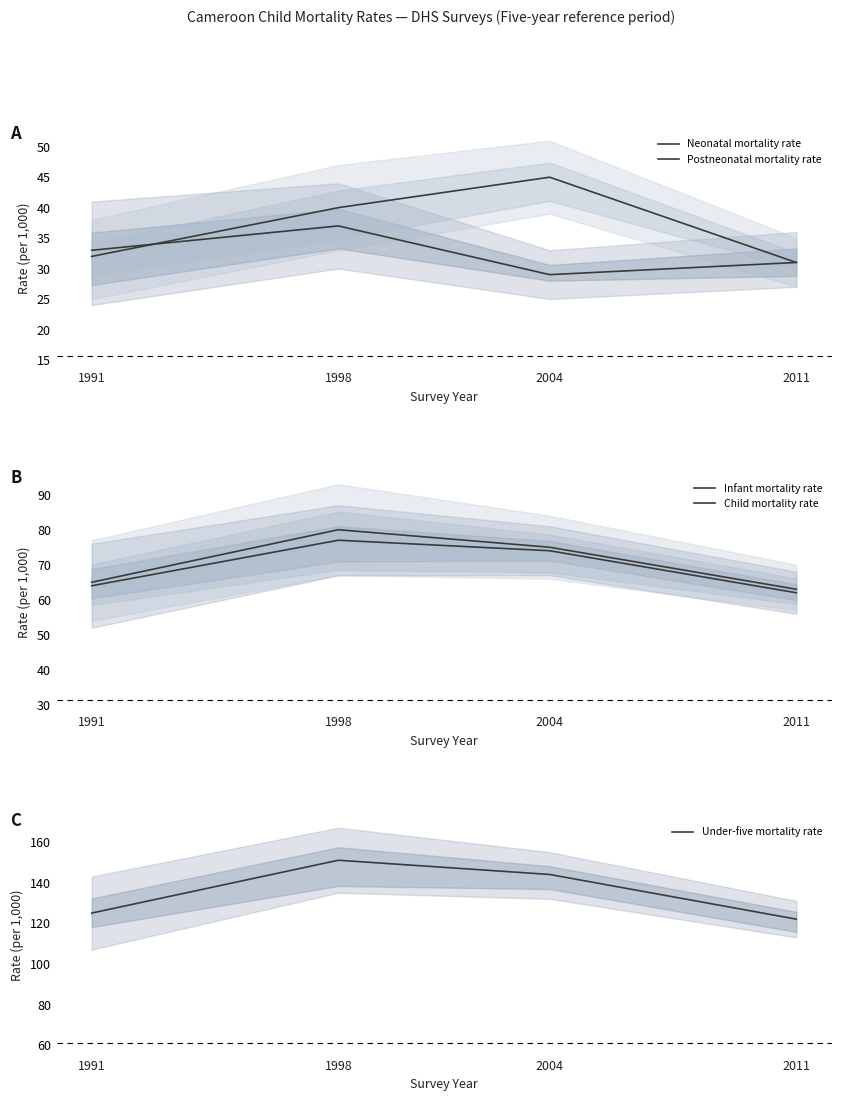

What value does the Child mortality rate series have at 2011, to the nearest 10?

60